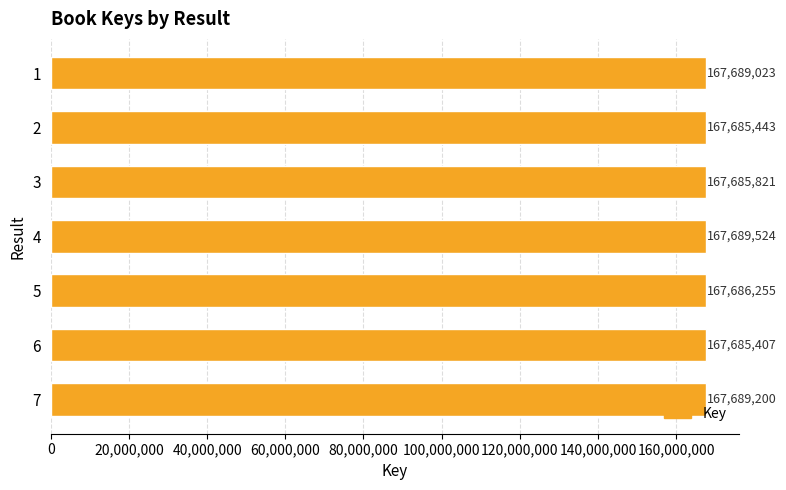

Is it true that the value at 3 is 71944243?

False